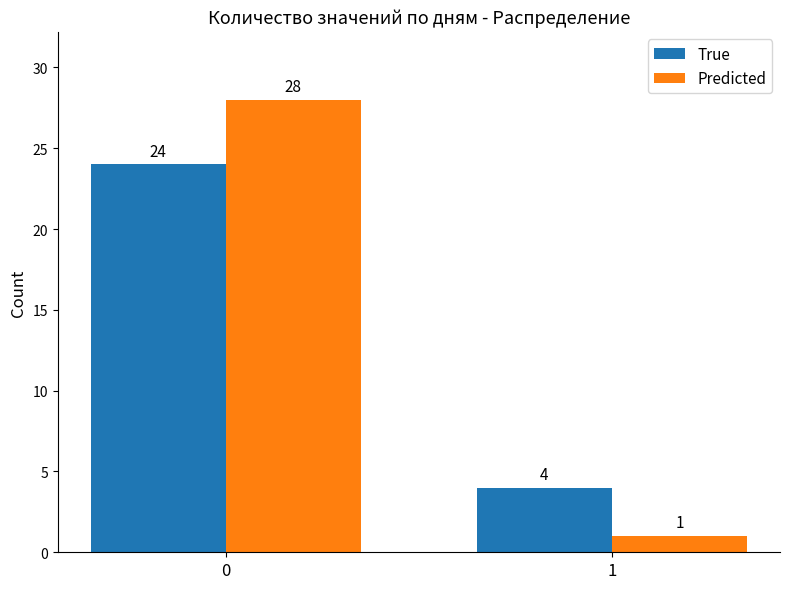

What is the total value across all series at 1?

5